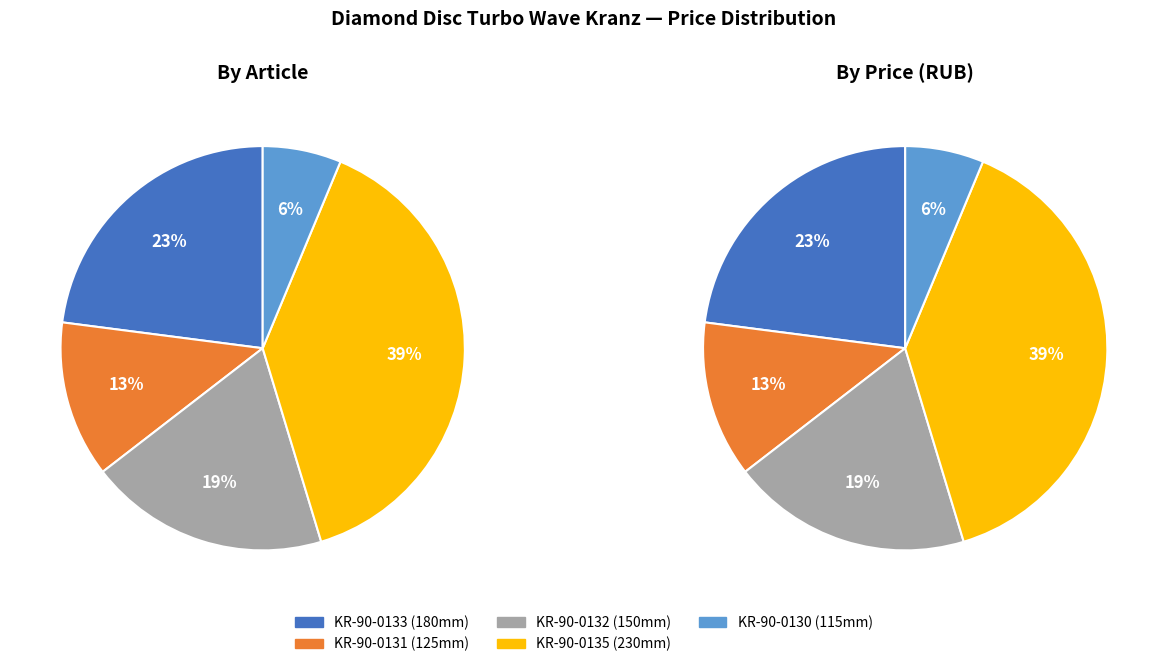

Is it true that KR-90-0131 is 1% of the pie?

False